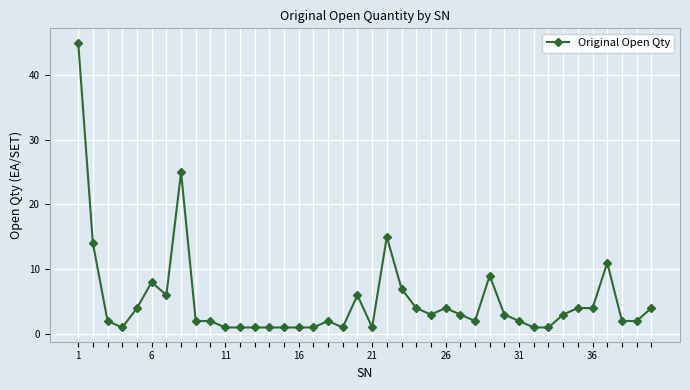

Does the chart display data point markers on the line(s)?

Yes